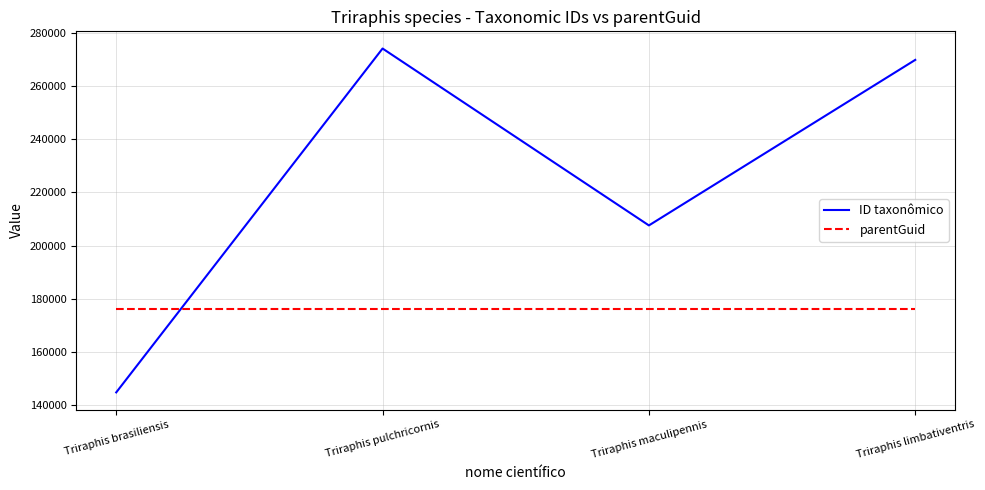

List the labels in order of ID taxonômico value, smallest first.

Triraphis brasiliensis, Triraphis maculipennis, Triraphis limbativentris, Triraphis pulchricornis